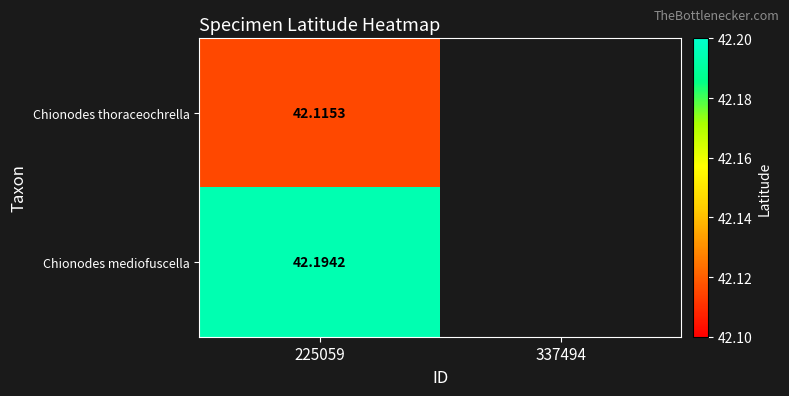

The Chionodes mediofuscella series shows 42.2 at 225059. True or false?

True